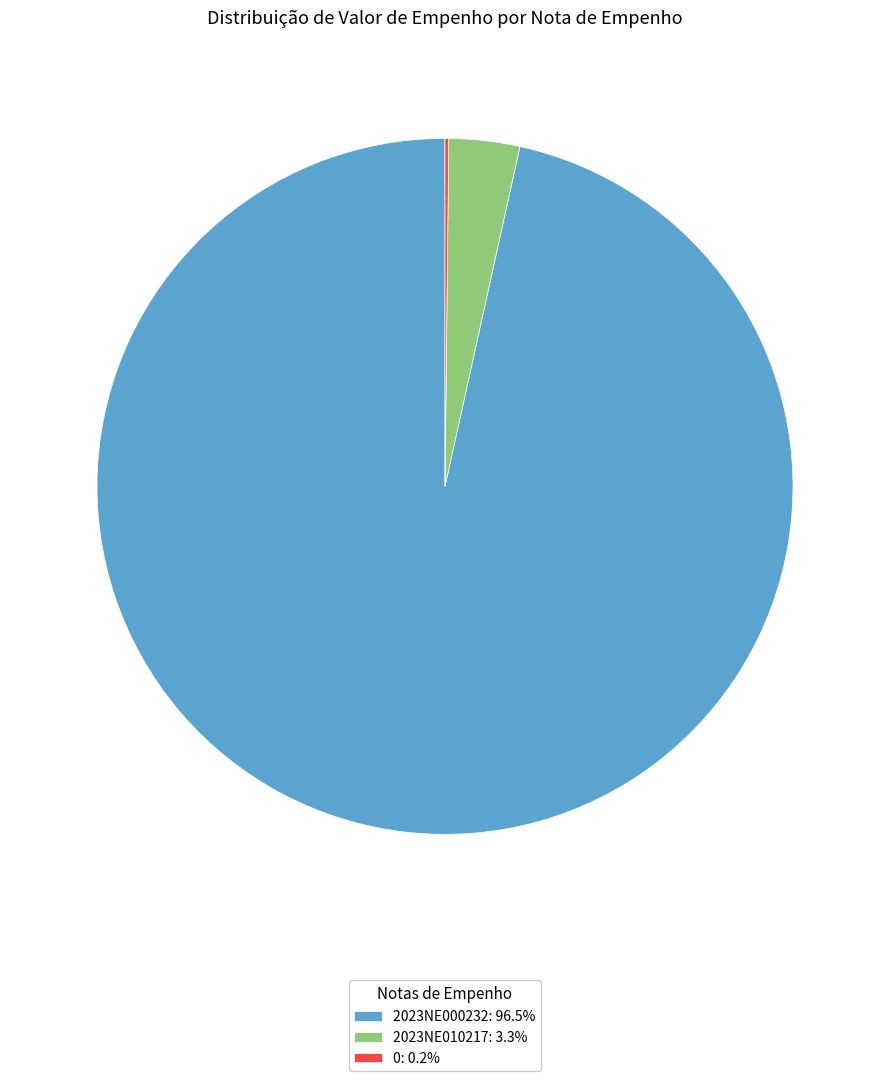

Is there any slice that represents more than half of the pie?

Yes